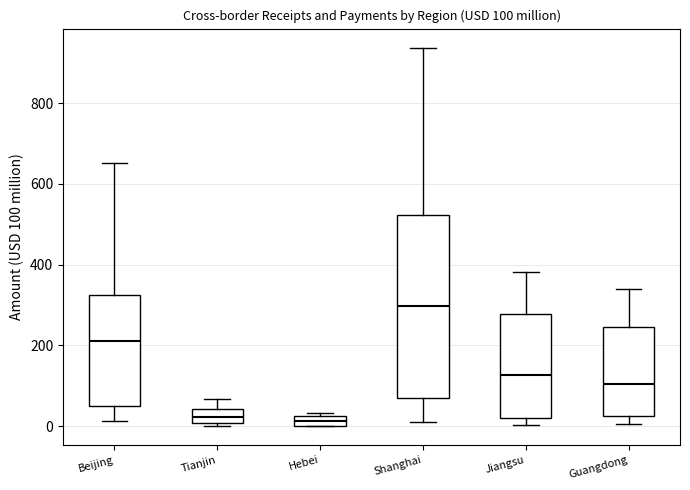

Which box is the tallest, from its lower edge to its upper edge?

Shanghai